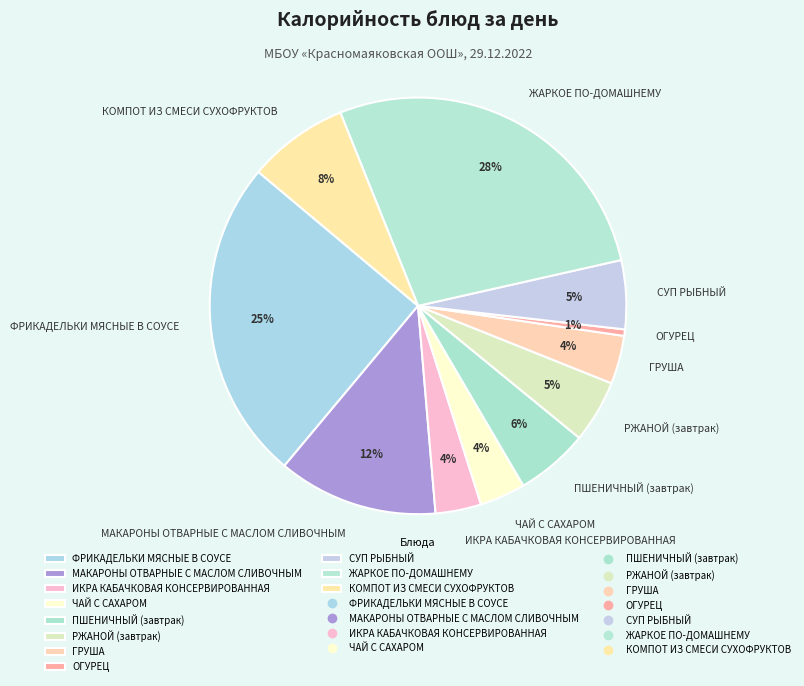

To the nearest percent, what is the average slice percentage?

9%